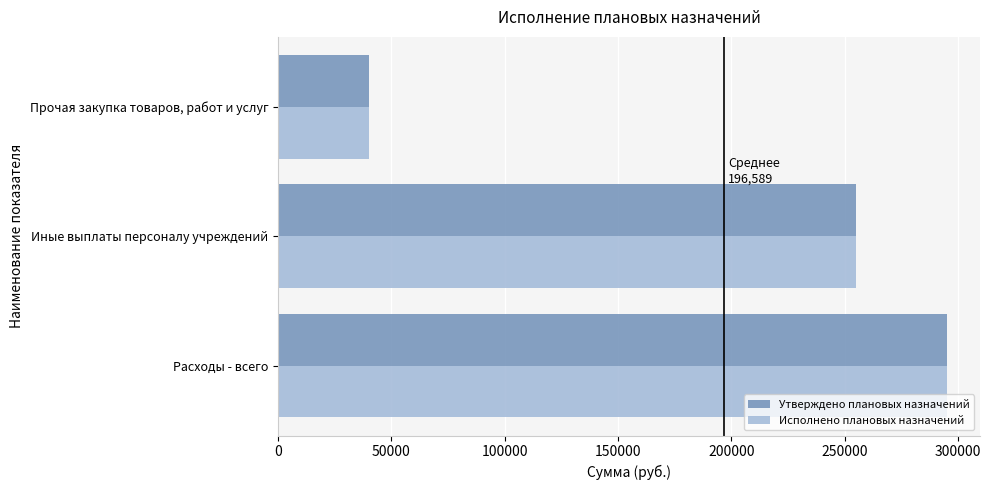

At which category is the sum across all series the highest?

Расходы - всего